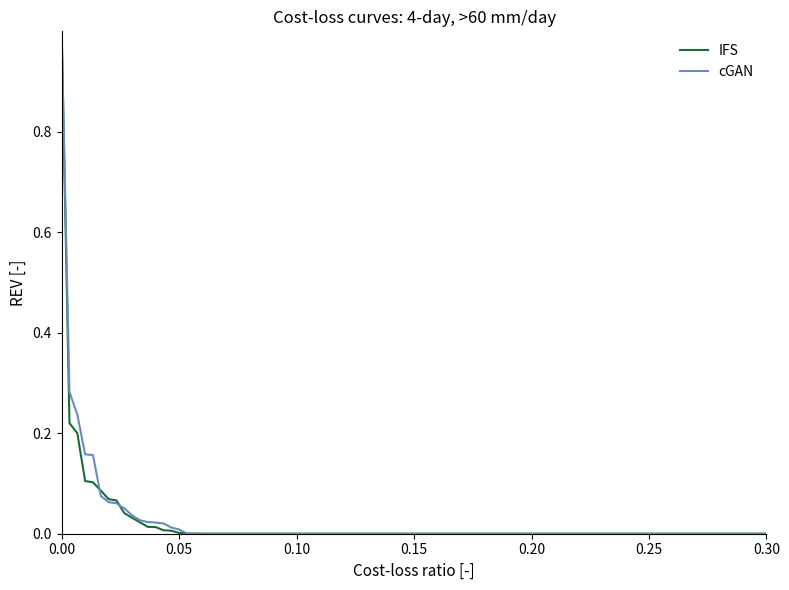

Count the number of data series in this chart.

2